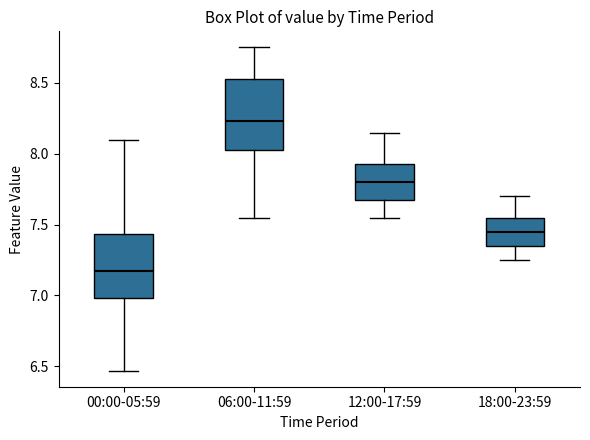

Reading left to right, transcribe this box plot: for each box, give where its median line is, the range the box spans, and where its two whiskers end, as read against the y-axis. The values are not printed on the chart, so give them approximately, as read against the axis.

00:00-05:59: median 7.15, box 7.00 to 7.45, whiskers 6.45 to 8.10
06:00-11:59: median 8.25, box 8.05 to 8.55, whiskers 7.55 to 8.75
12:00-17:59: median 7.80, box 7.70 to 7.95, whiskers 7.55 to 8.15
18:00-23:59: median 7.45, box 7.35 to 7.55, whiskers 7.25 to 7.70